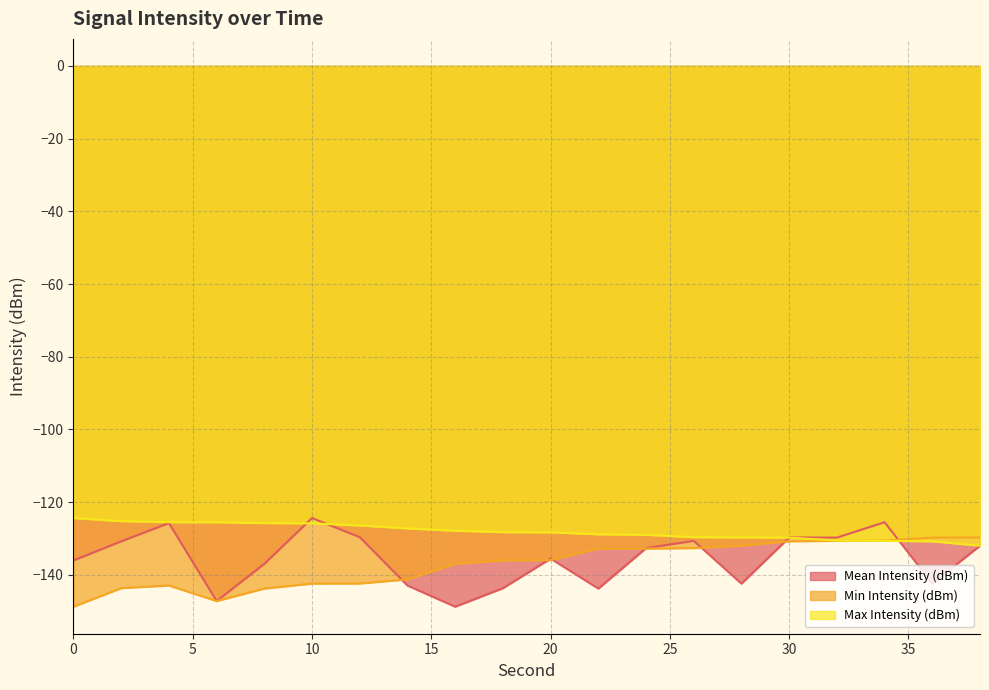

How many lines are shown in the chart?

3